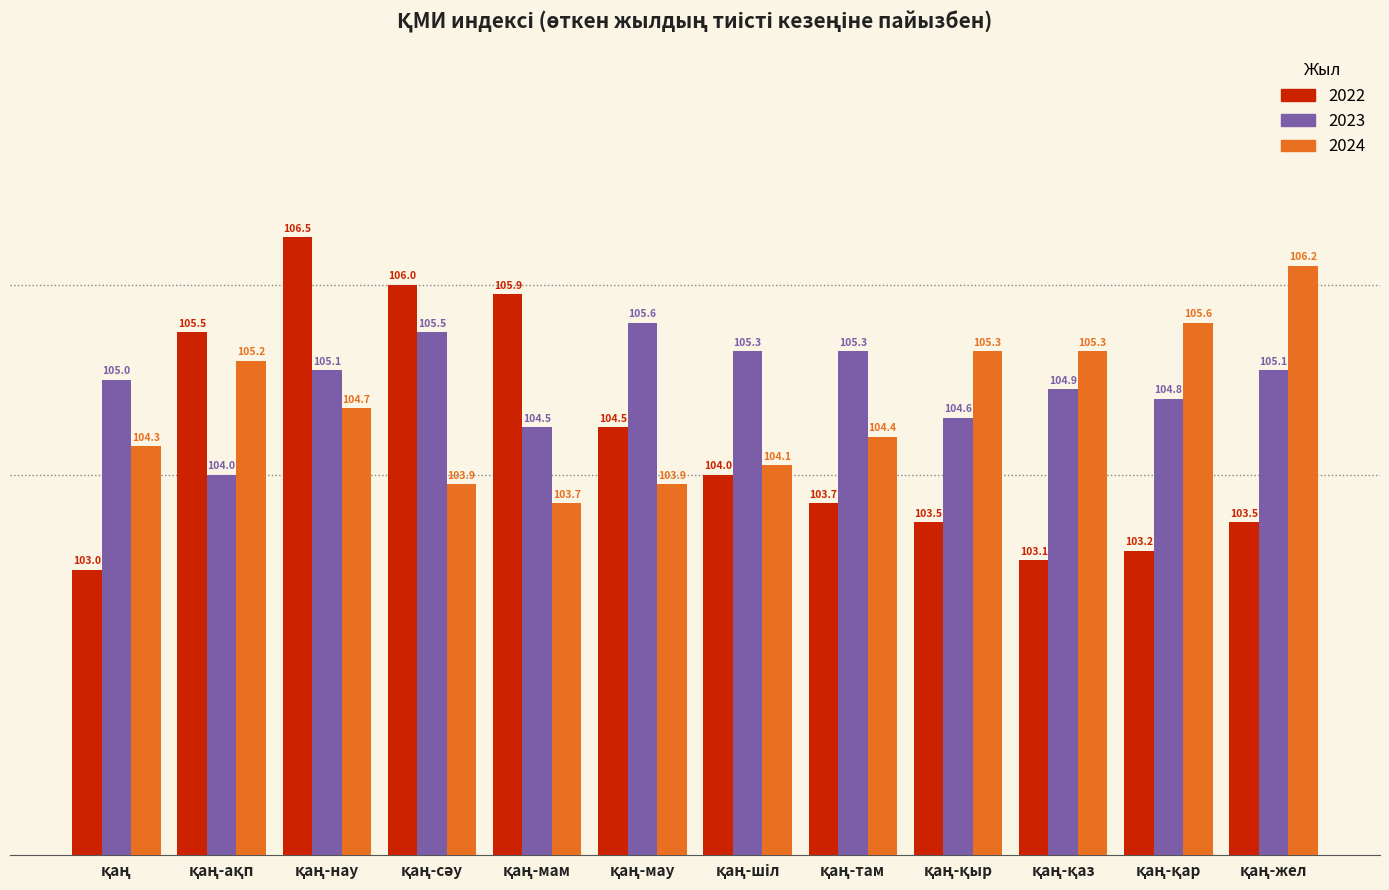

Which series has the largest total across all categories?

2023